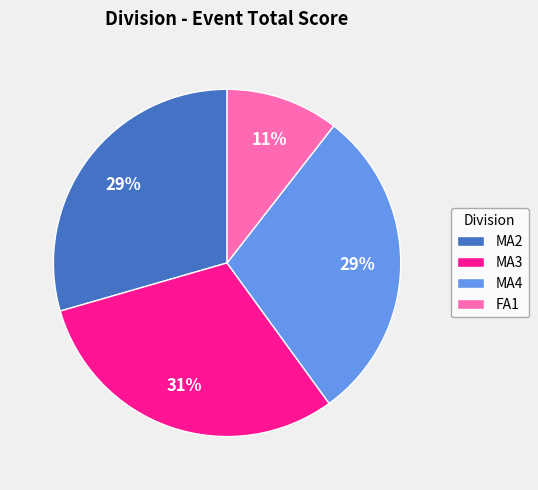

Is it true that MA3 is 31% of the pie?

True